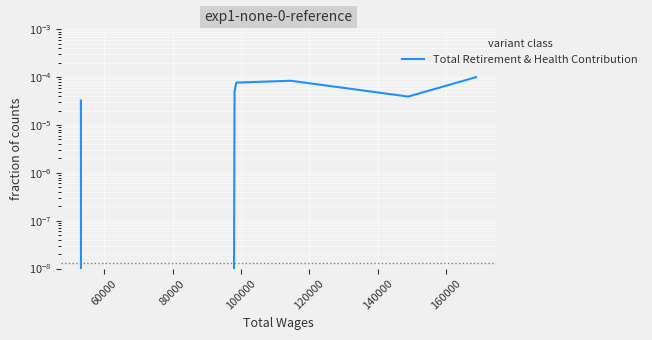

The chart shows a value of 0.0 at 100000. True or false?

False